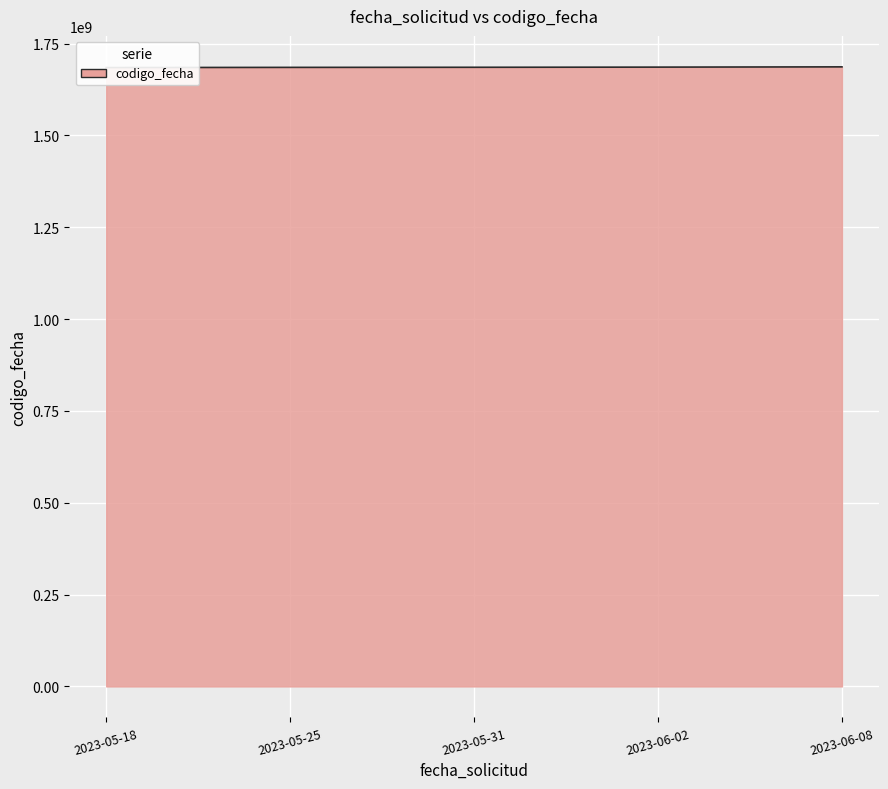

What is the ratio of the value at 2023-06-02 to the value at 2023-05-18?

1.0